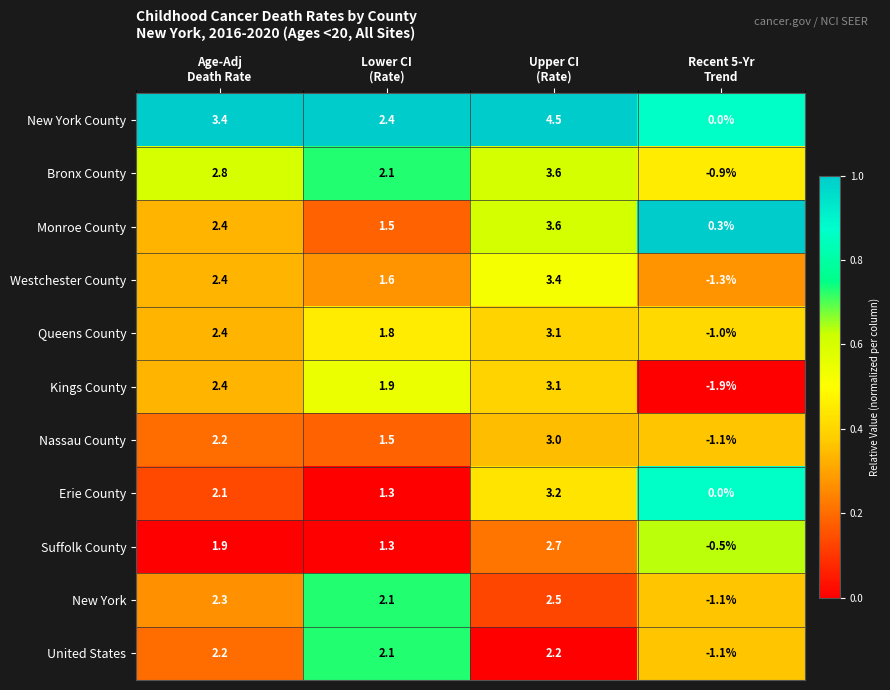

What is the sum of all Westchester County values?

6.1